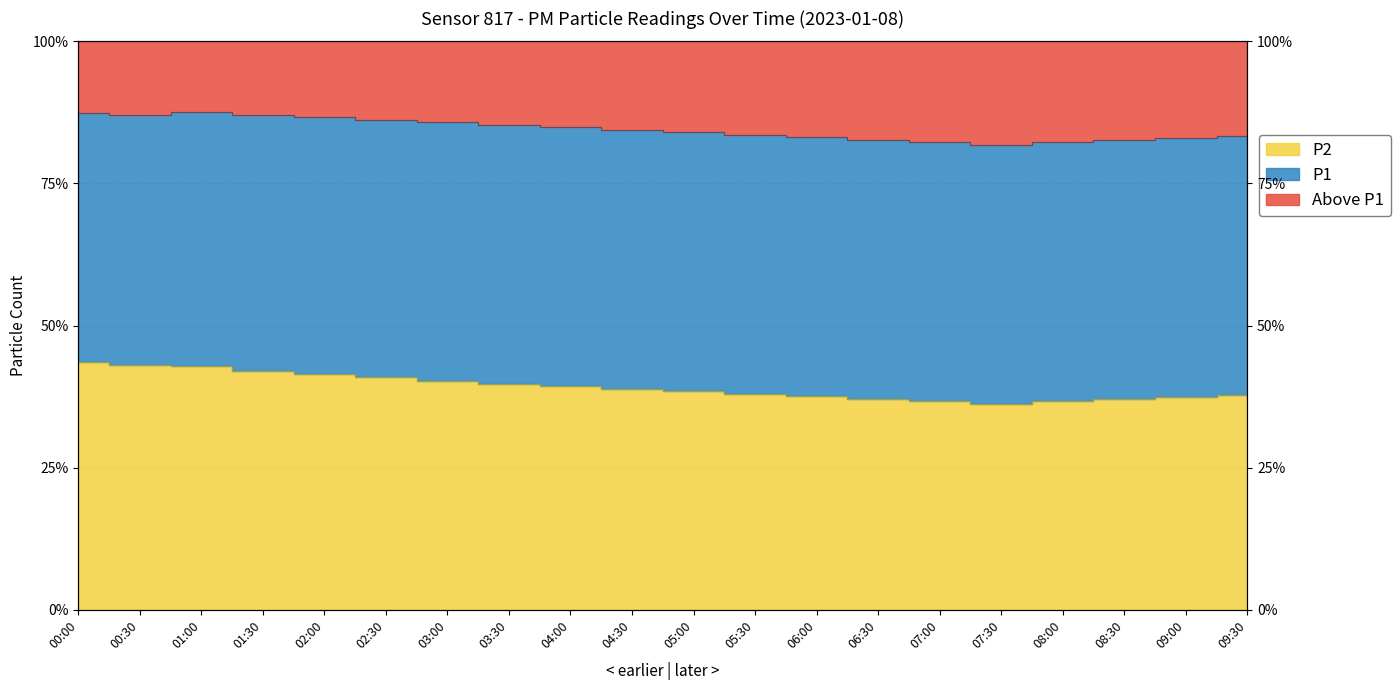

What is the difference between the maximum and minimum values in the P1 series?

34.2